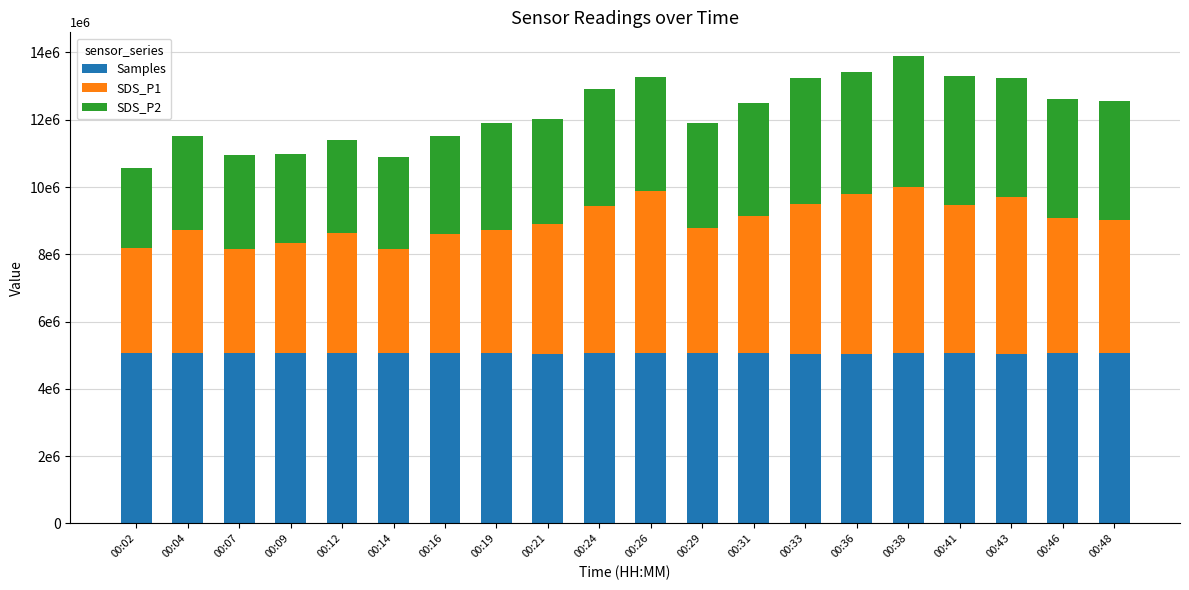

Does the chart contain any negative values?

No